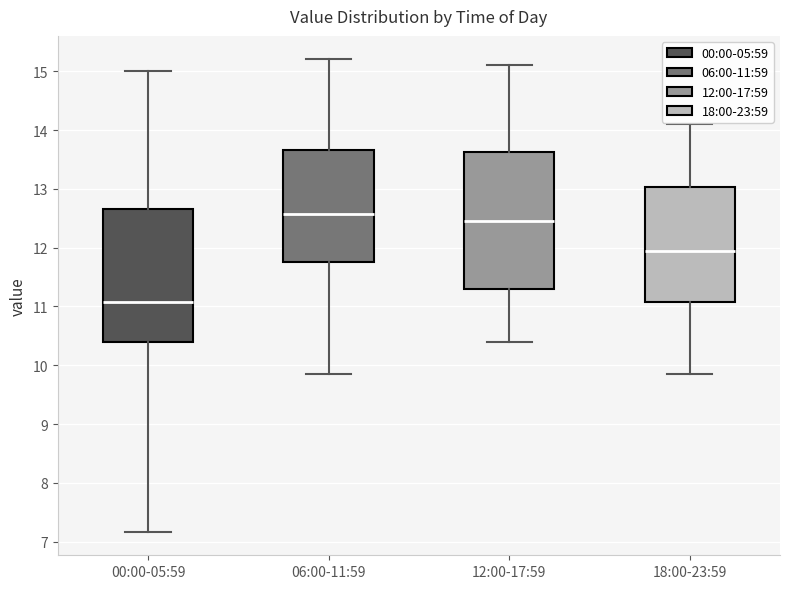

Reading left to right, read every box against the y-axis: the position of its median line, the range the box covers, and the ends of its whiskers. The values are not printed on the chart, so give them approximately, as read against the axis.

00:00-05:59: median 11.1, box 10.4 to 12.7, whiskers 7.2 to 15.0
06:00-11:59: median 12.6, box 11.8 to 13.7, whiskers 9.9 to 15.2
12:00-17:59: median 12.5, box 11.3 to 13.6, whiskers 10.4 to 15.1
18:00-23:59: median 12.0, box 11.1 to 13.0, whiskers 9.9 to 14.1